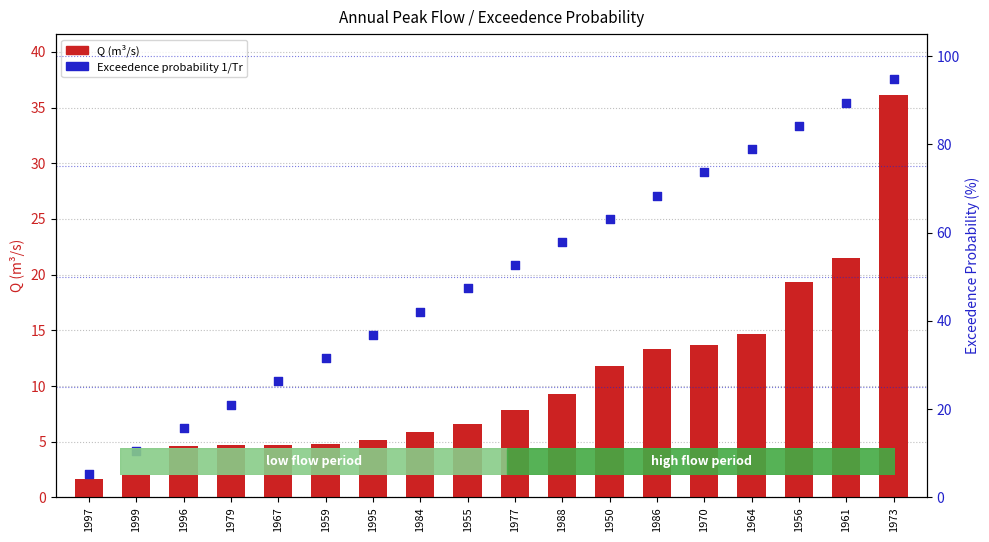

Which series reaches the minimum Y coordinate?

Q (m³/s)